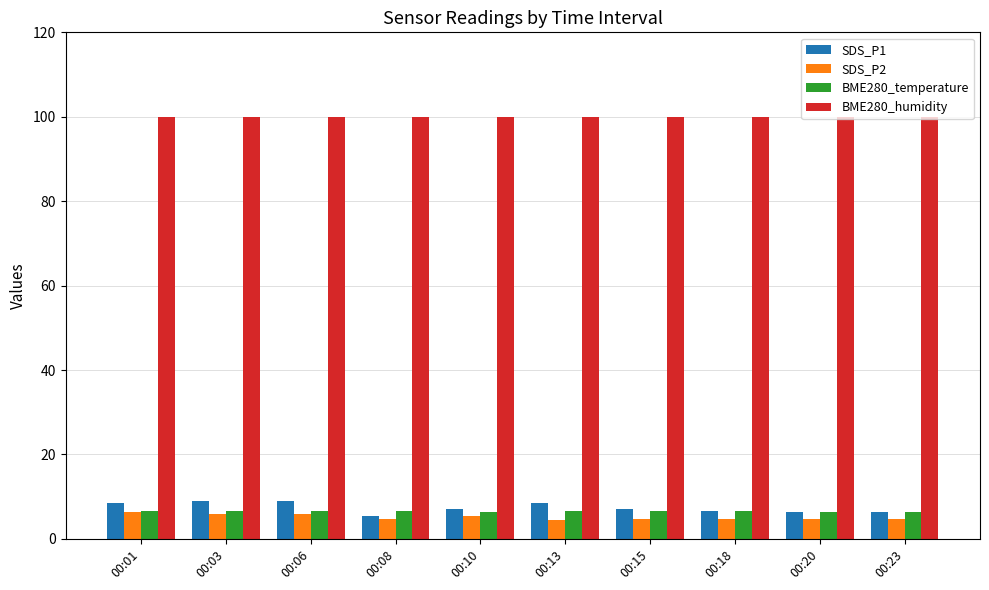

What is the minimum value shown in the chart?

4.5